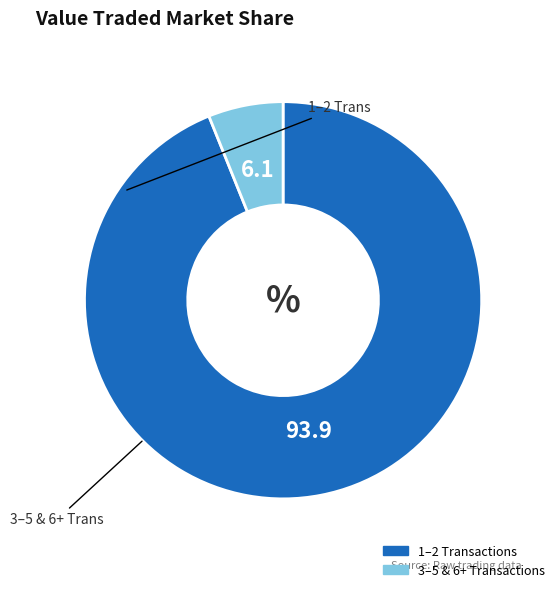

Is there any slice that represents more than half of the pie?

Yes